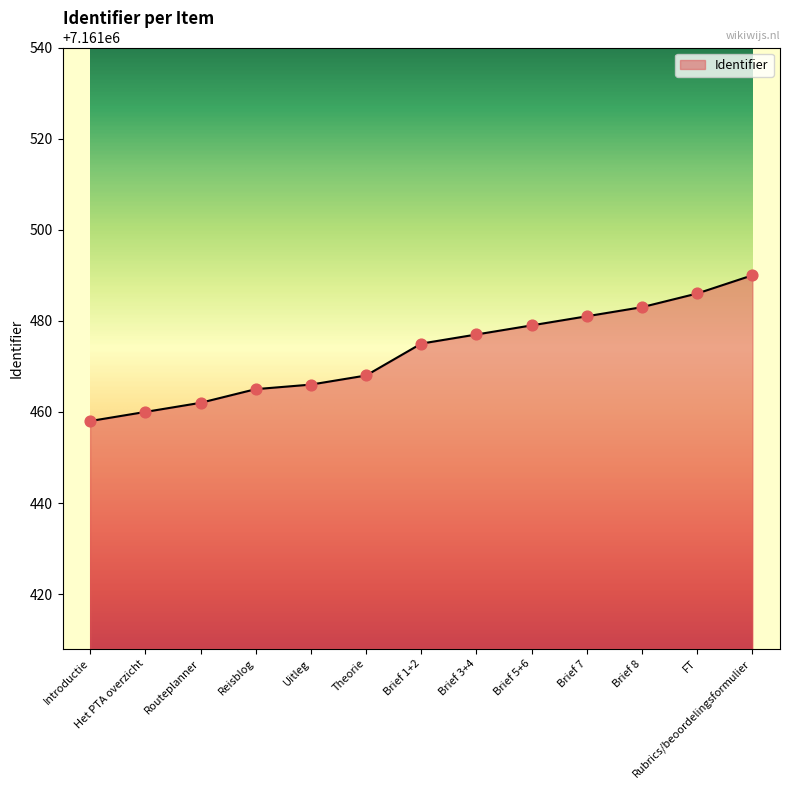

What is the ratio of the value at Brief 3+4 to the value at Brief 5+6?

1.0